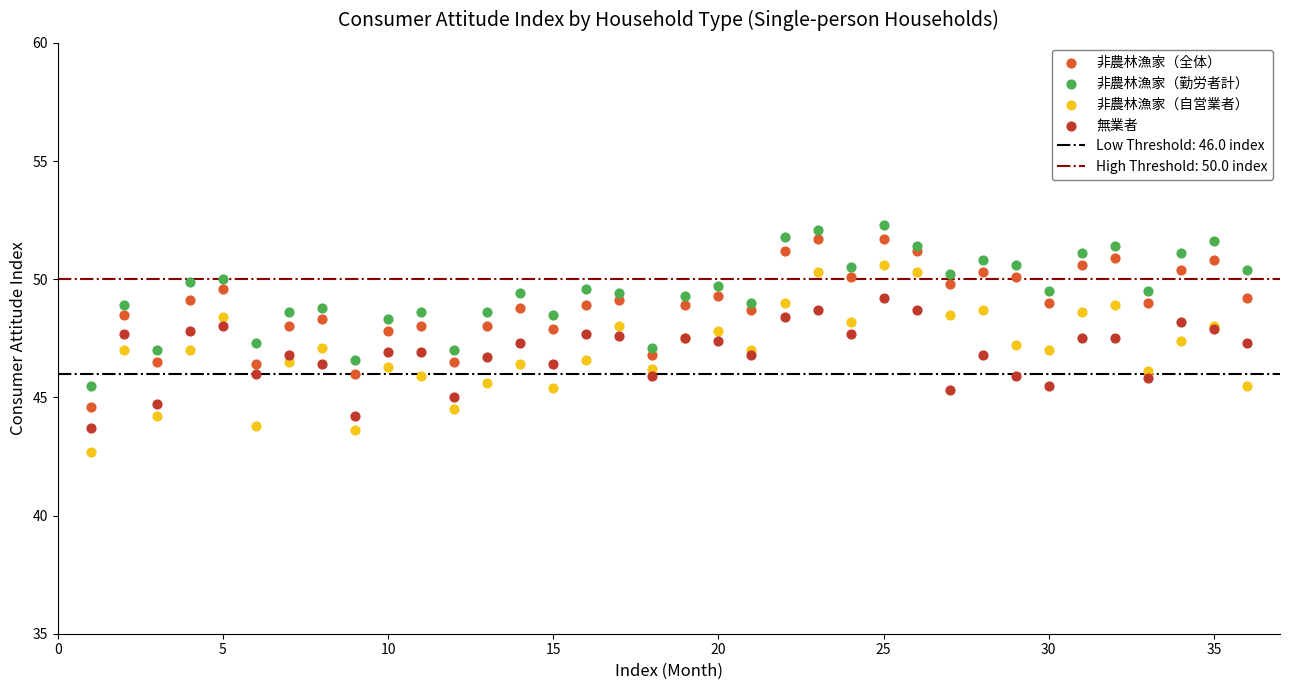

What is the X range (max minus min) for the scatter plot?

35.0